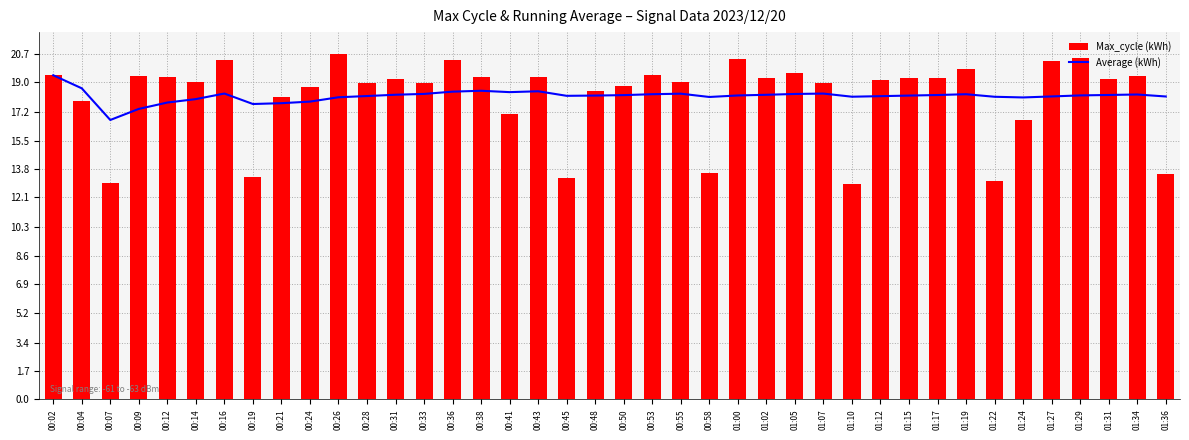

At which label does Average (kWh) reach its peak?

00:02